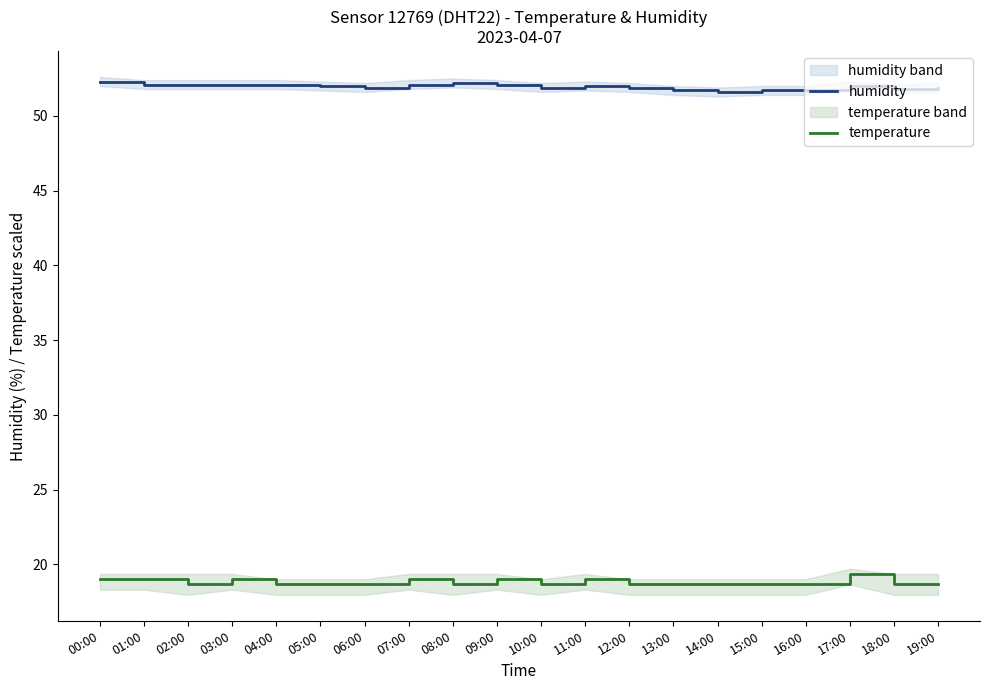

List the labels in order of humidity value, largest first.

00:00, 08:00, 01:00, 02:00, 03:00, 04:00, 07:00, 09:00, 05:00, 11:00, 17:00, 06:00, 10:00, 12:00, 19:00, 18:00, 13:00, 15:00, 16:00, 14:00